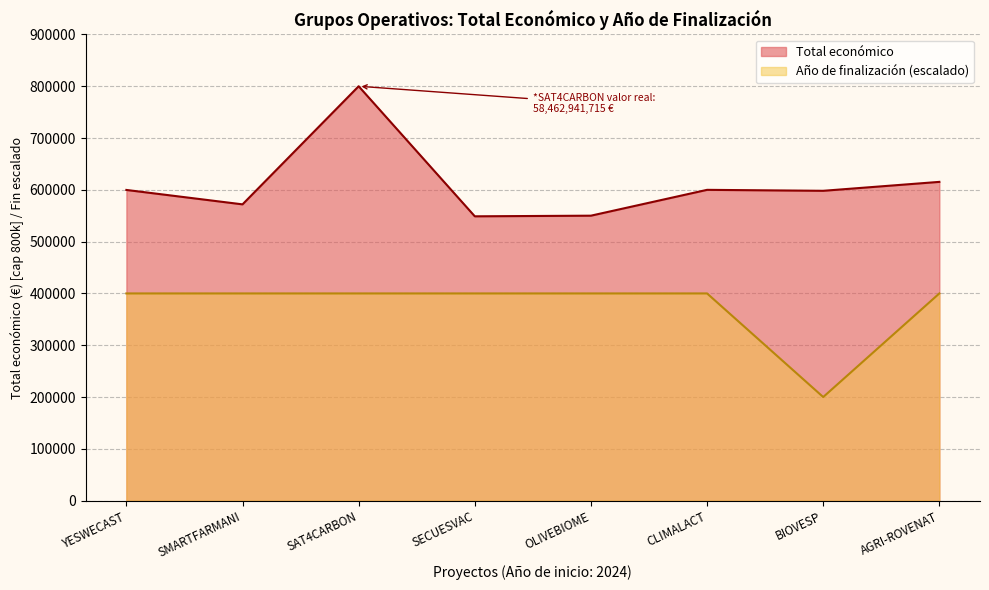

The value at SECUESVAC is 253014. True or false?

False